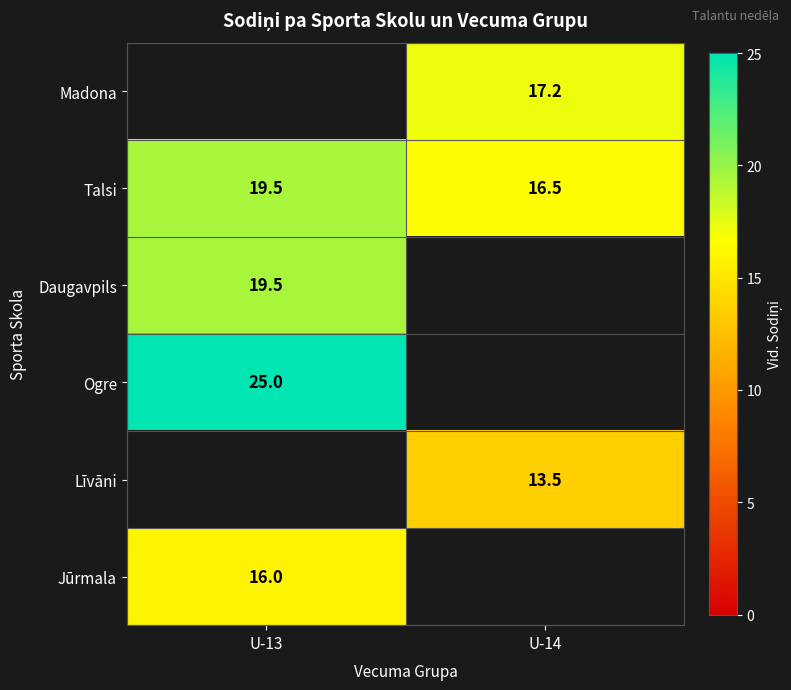

Is it true that Daugavpils equals 31.3 at U-13?

False